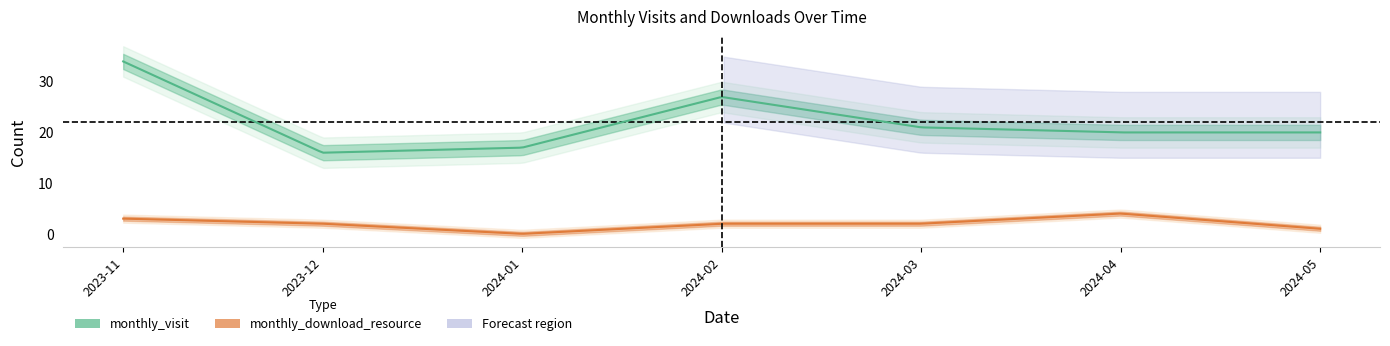

Rank the series by their average value, from highest to lowest.

monthly_visit, monthly_download_resource